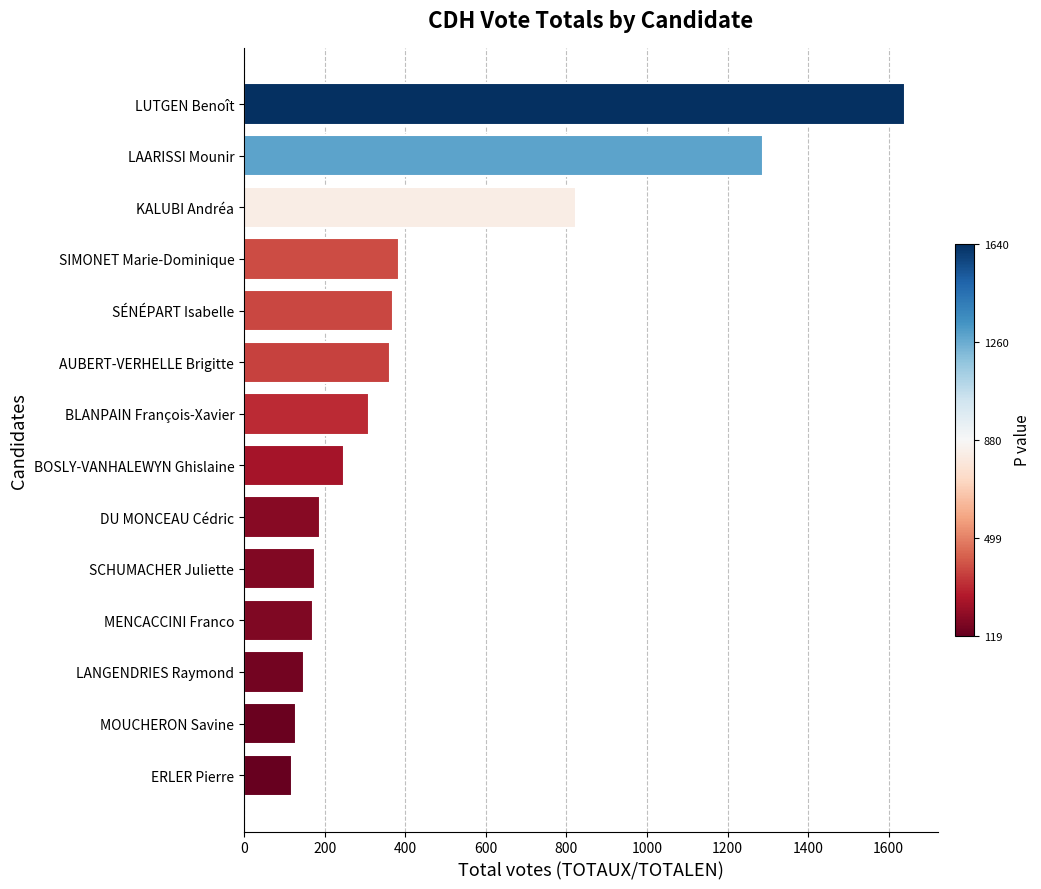

What is the label of the 11th bar from the top?

MENCACCINI Franco